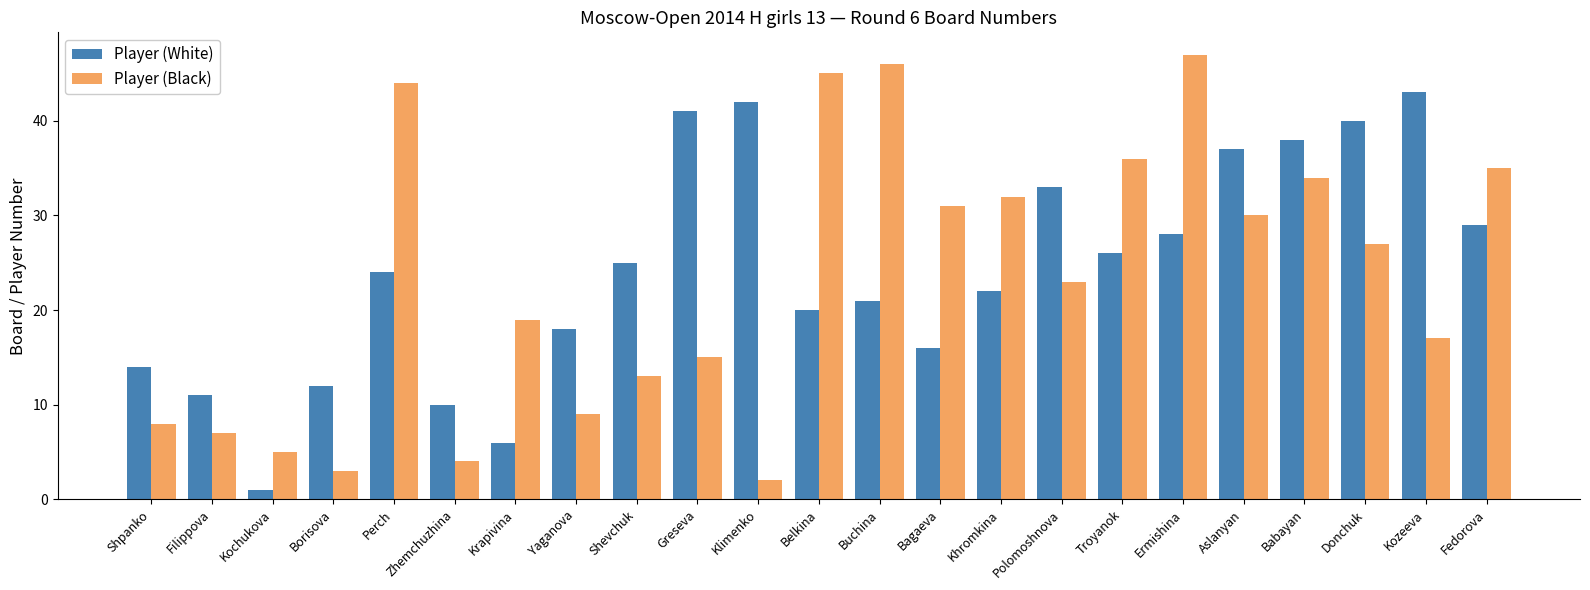

True or false: Player (White) has a value of 14 at Shevchuk.

False